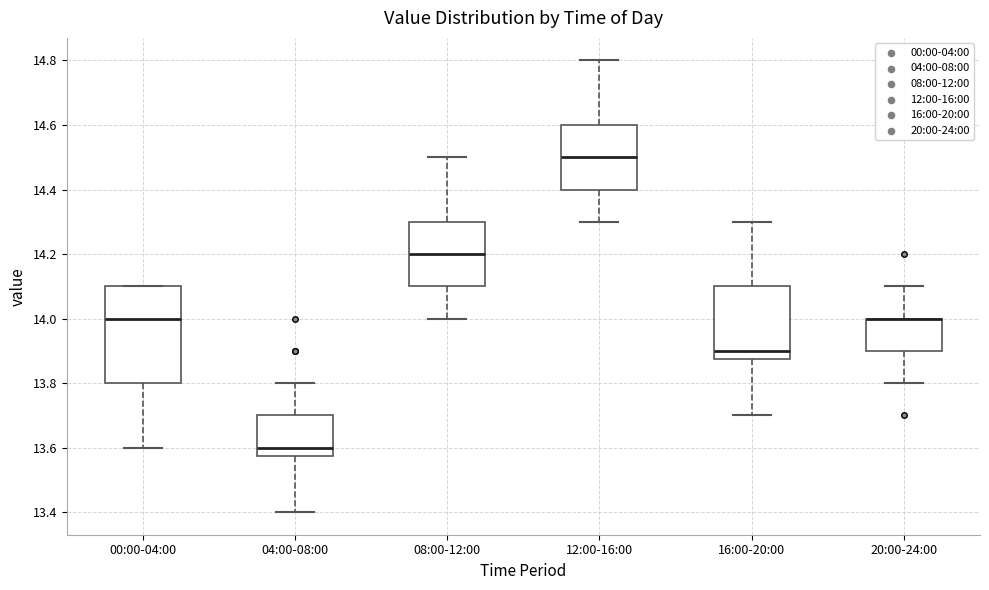

Where does the lower whisker of the box for 08:00-12:00 end on the y-axis? The values are not printed on the chart, so give them approximately, as read against the axis.

14.00